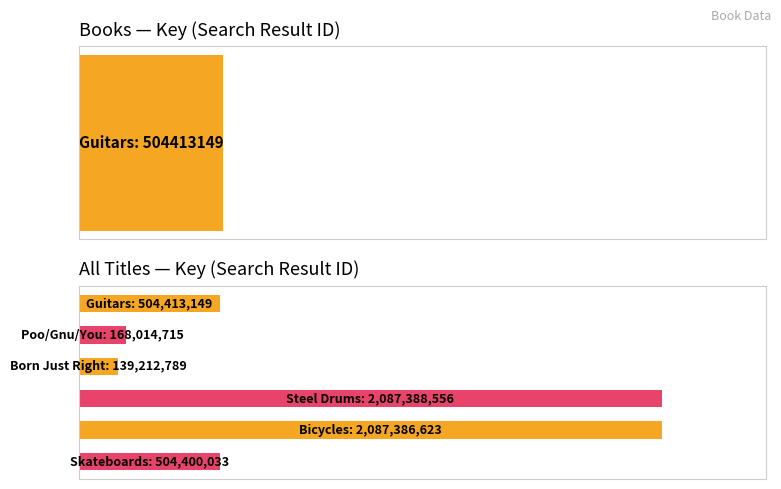

What is the value of the 3rd bar from the left?

139212789